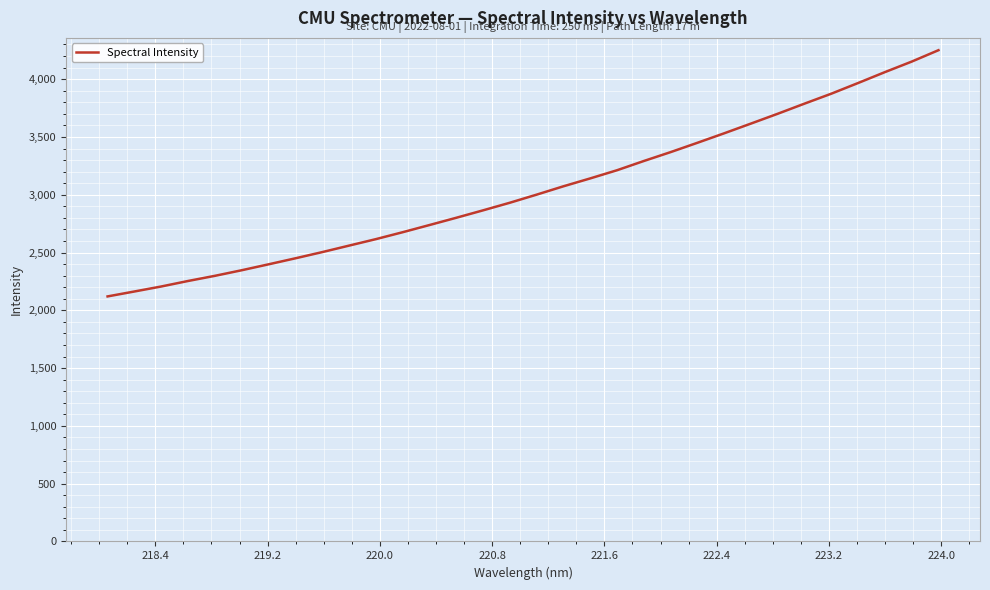

What is the difference between the maximum and minimum values?

2130.4